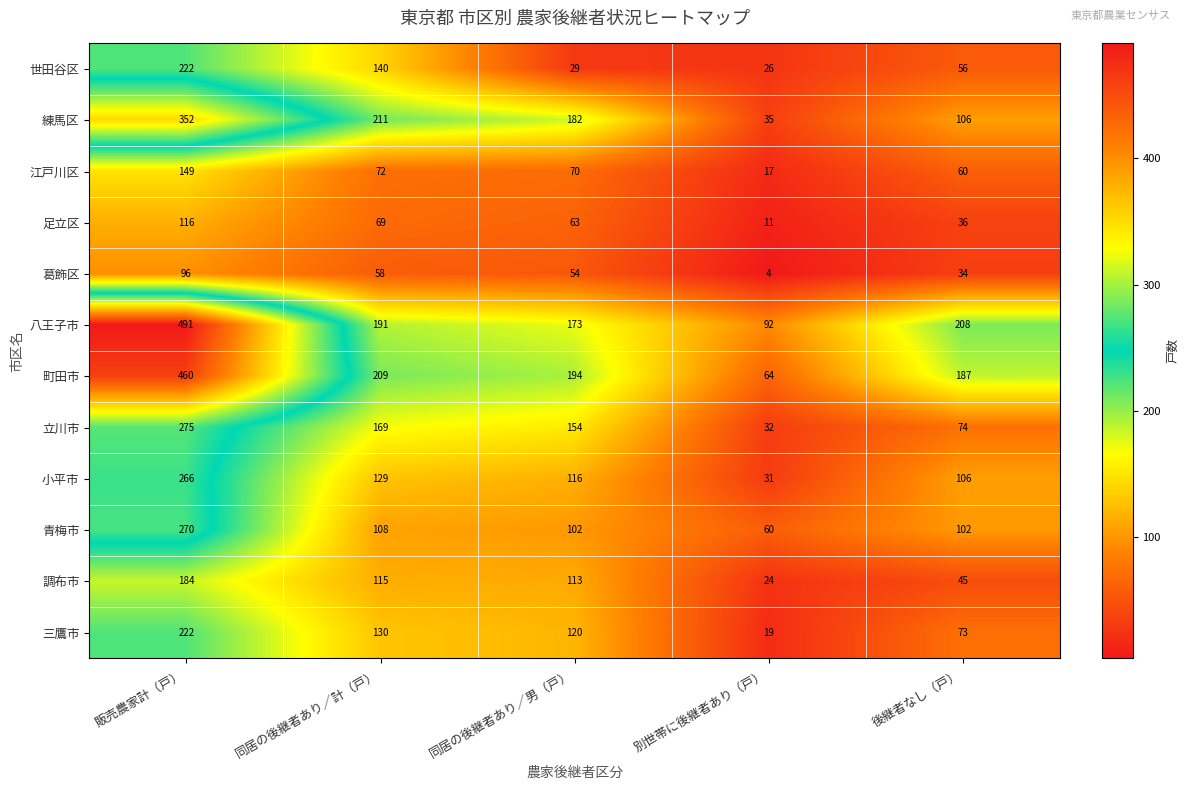

The value of 世田谷区 at 後継者なし（戸） is 91. True or false?

False